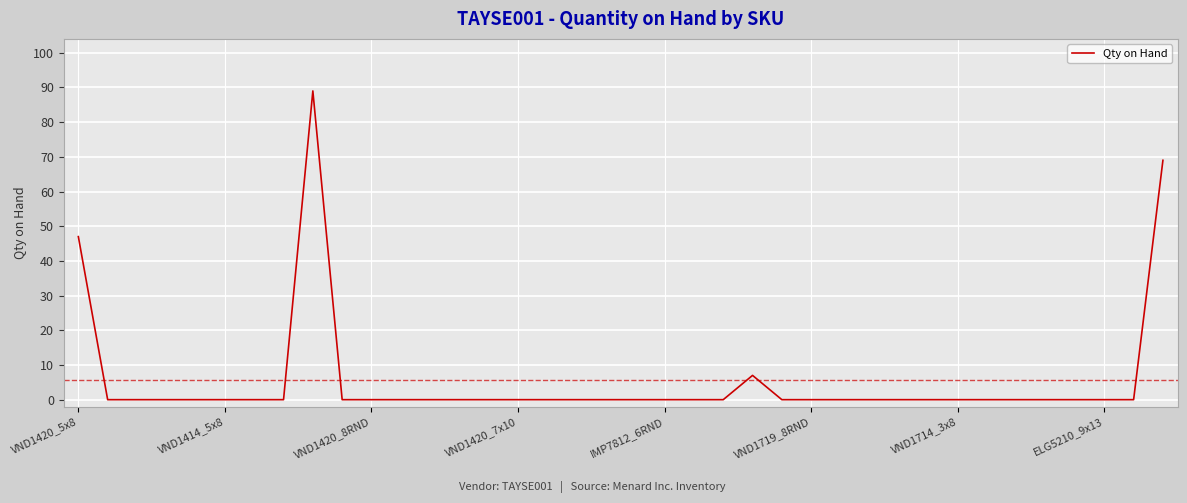

What is the difference between the maximum and minimum values?

89